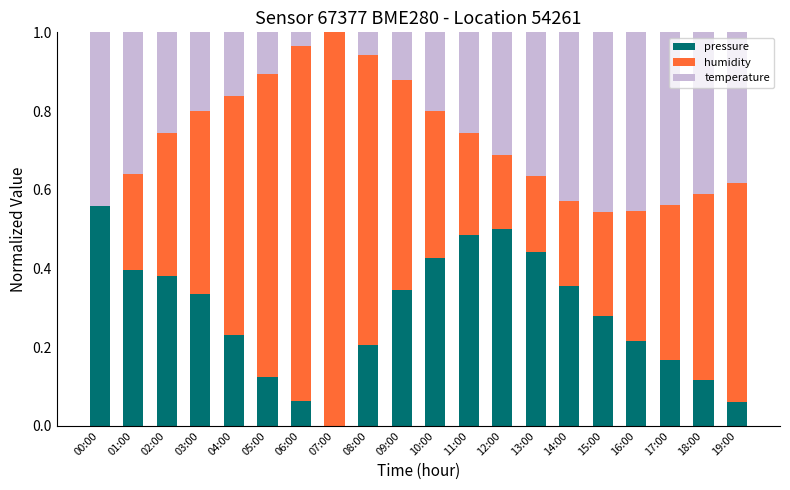

What is the total value across all series at 16:00?

1.0